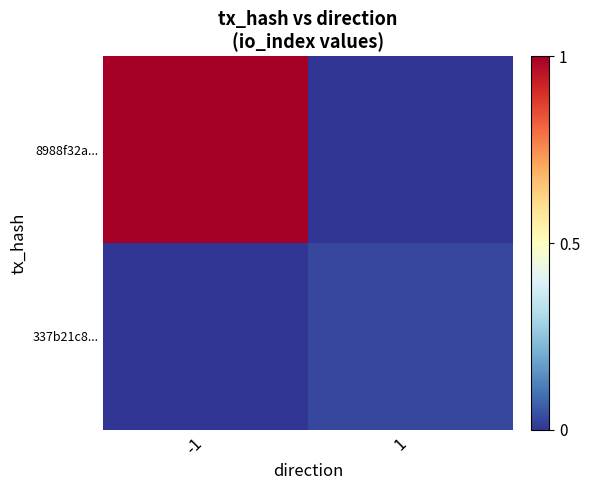

Reading right to left, extract all data points from this chart.

8988f32a...: 1=0.0	-1=1.0
337b21c8...: 1=0.0	-1=0.0